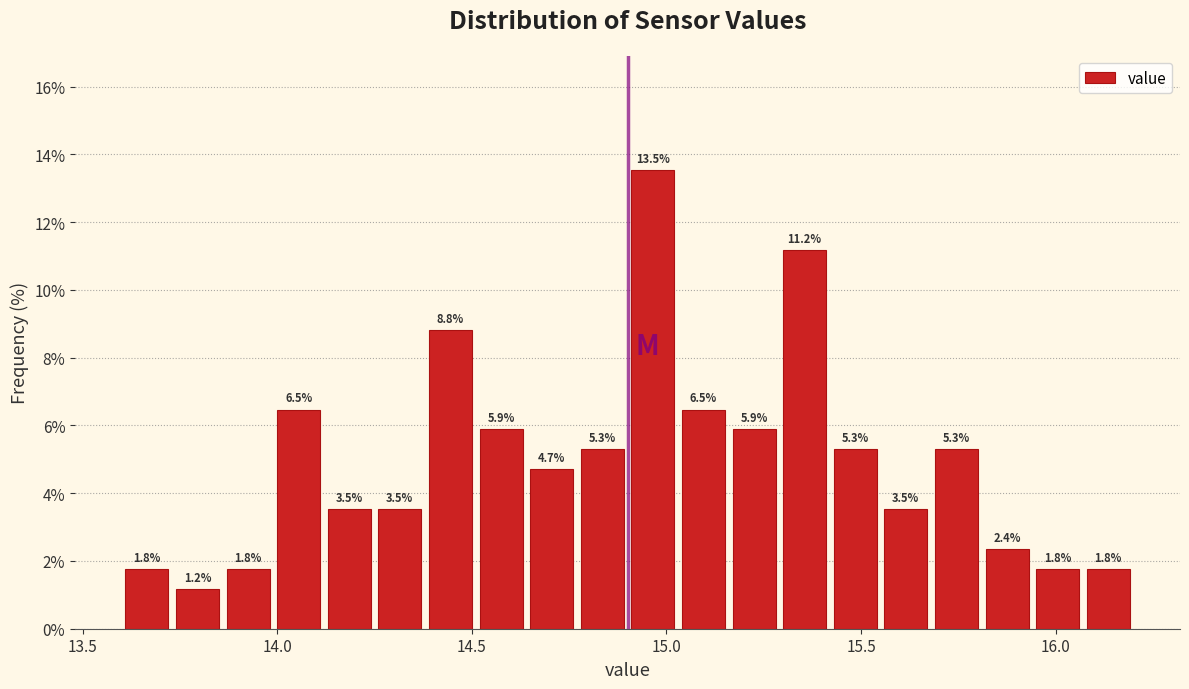

Read against the x-axis, roughly where is the centre of the tallest bar?

14.95